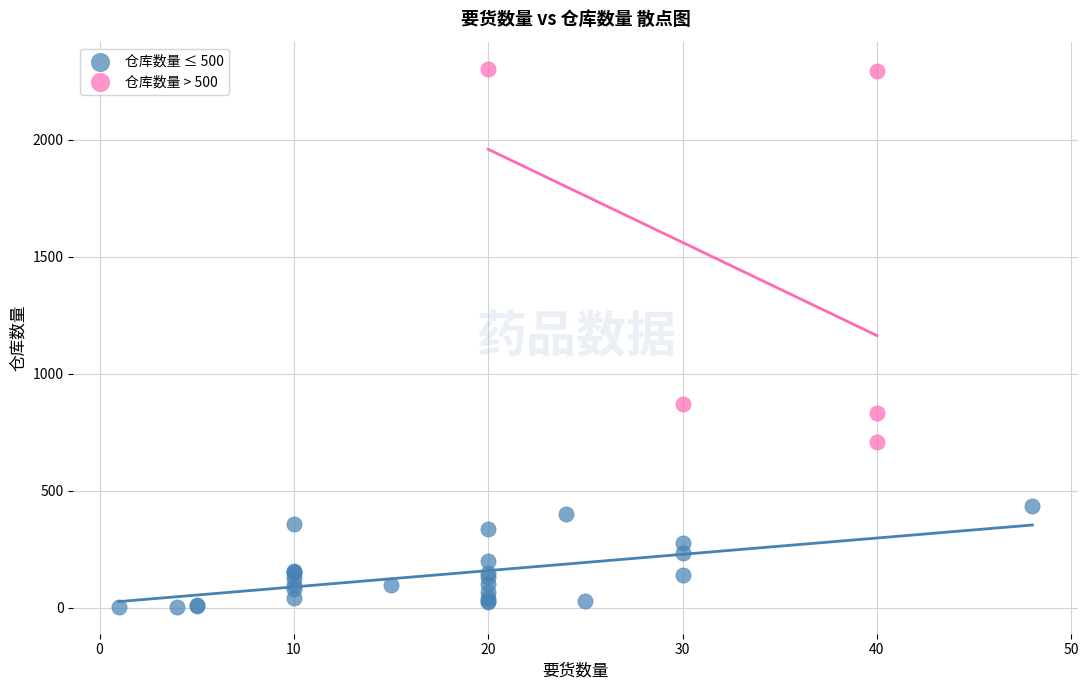

Which series contains the lowest Y value?

仓库数量 ≤ 500